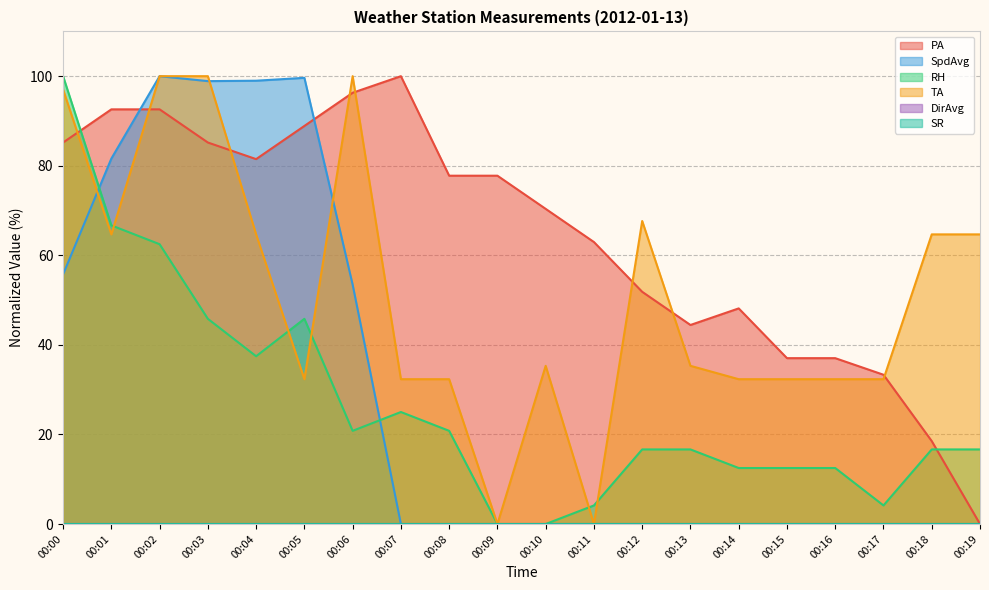

True or false: TA has a value of 41.7 at 00:19.

False